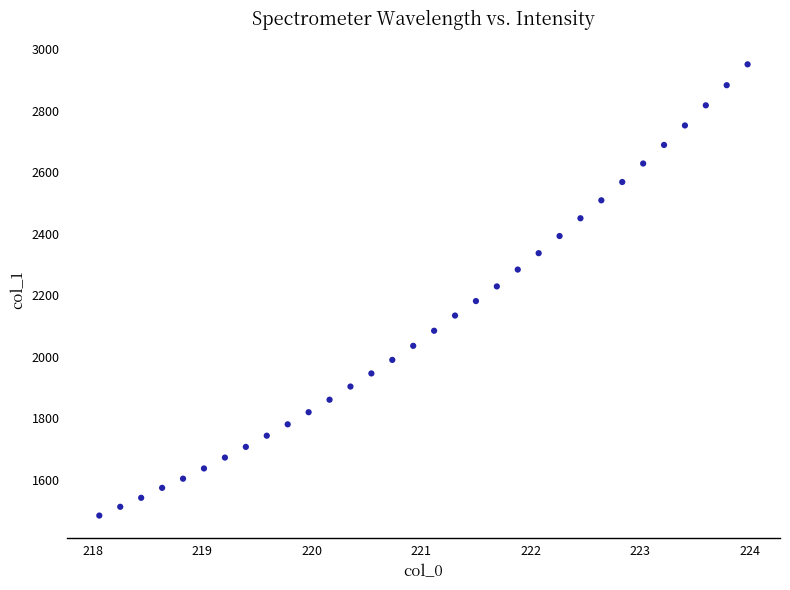

What is the range of Y values (max minus min)?

1468.2